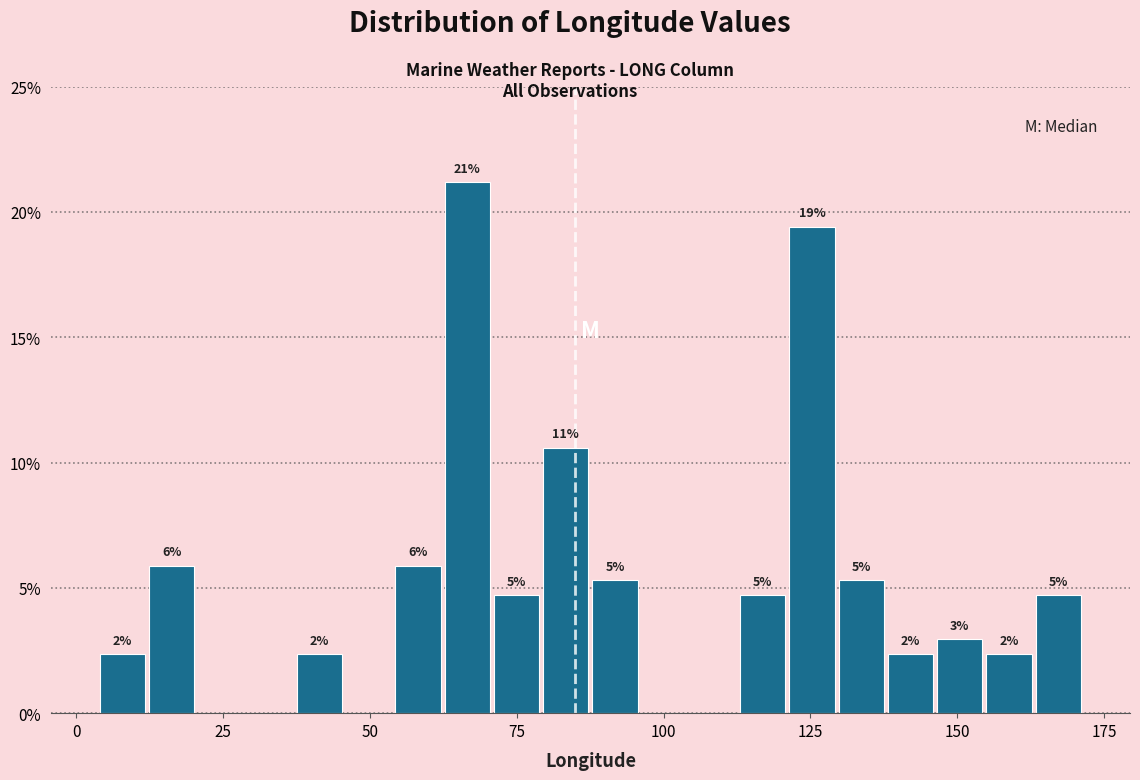

Read against the x-axis, roughly where is the centre of the tallest bar?

65